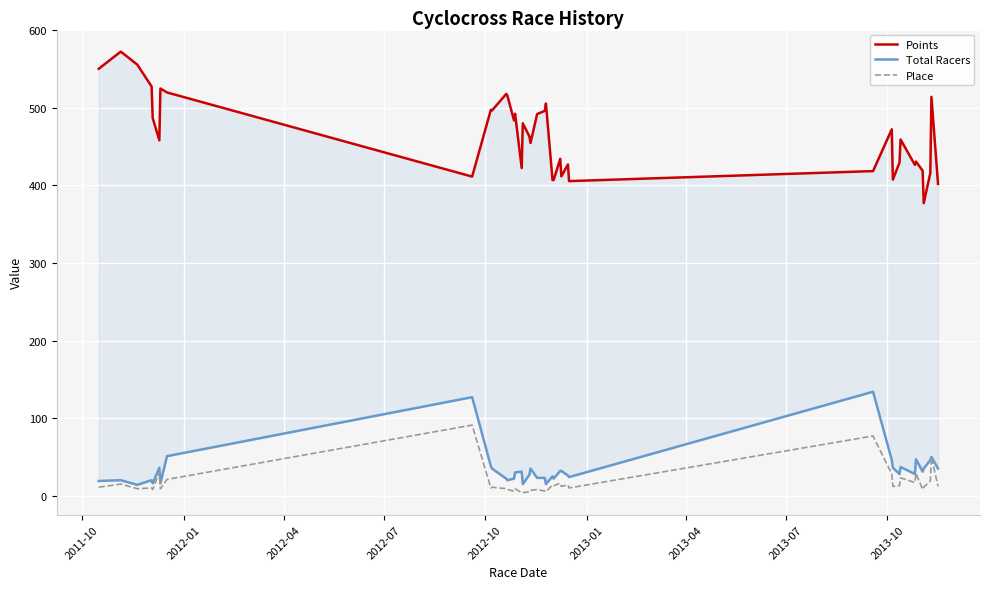

How many categories are shown in the chart?

40